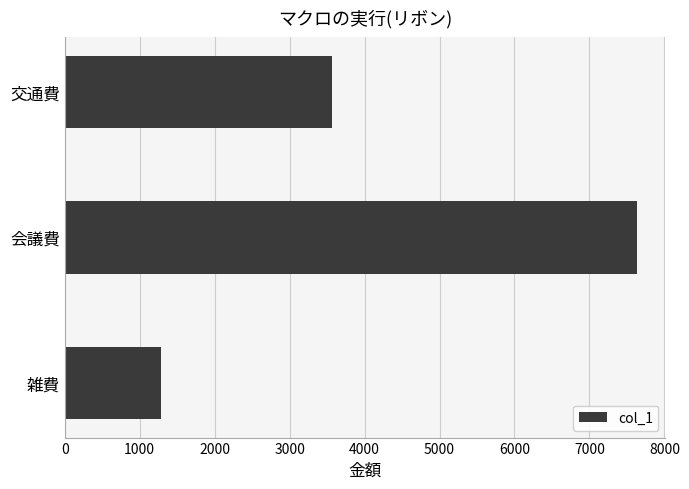

What value does the data have at 雑費?

1280